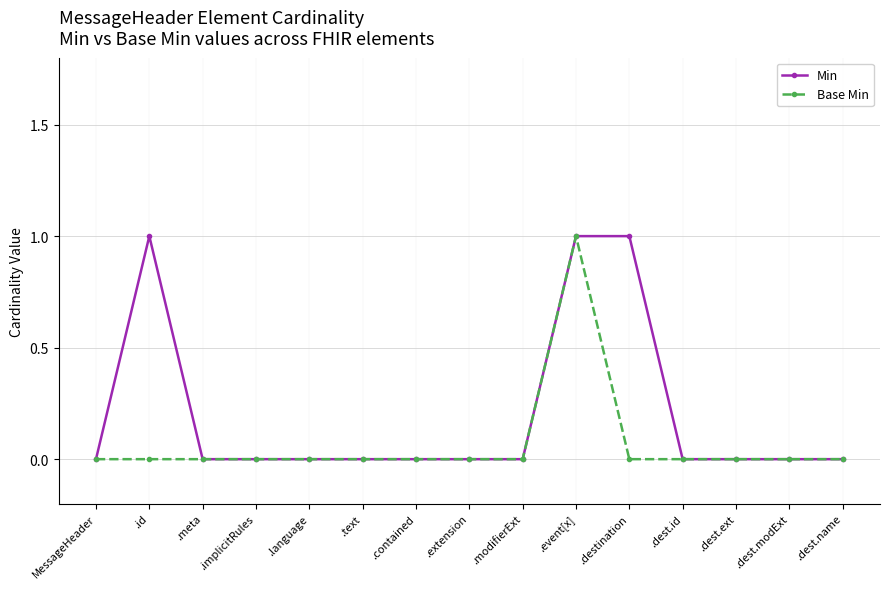

Rank the series by their average value, from highest to lowest.

Min, Base Min